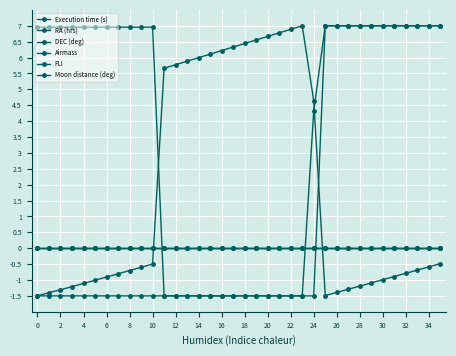

Which series has the largest total across all categories?

Execution time (s)